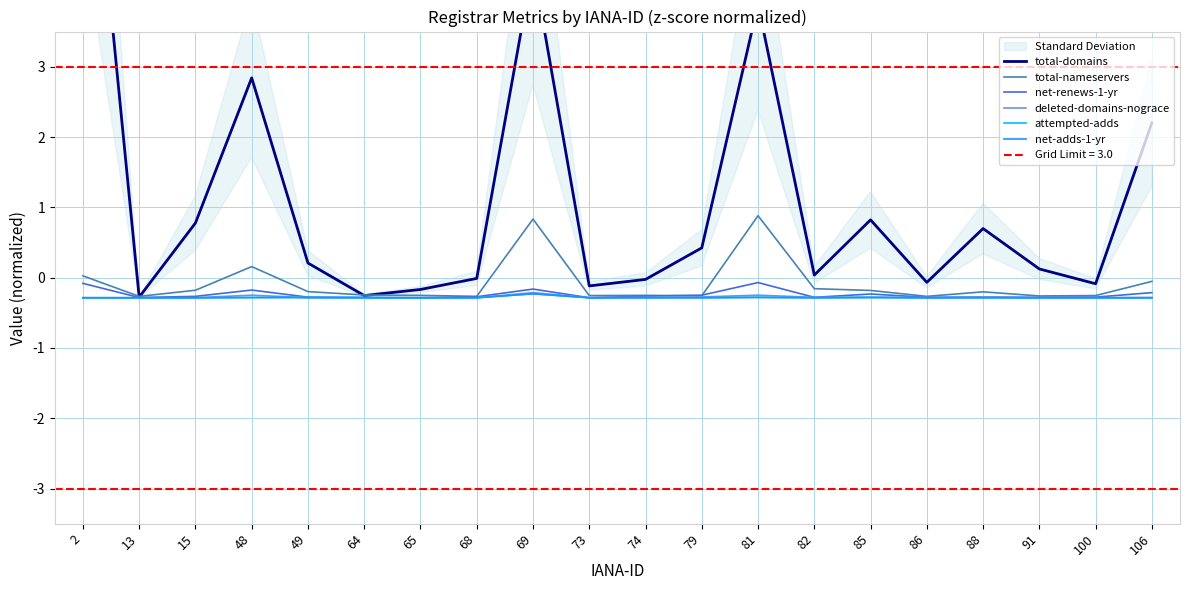

Is it true that net-renews-1-yr equals -0.3 at 88?

True